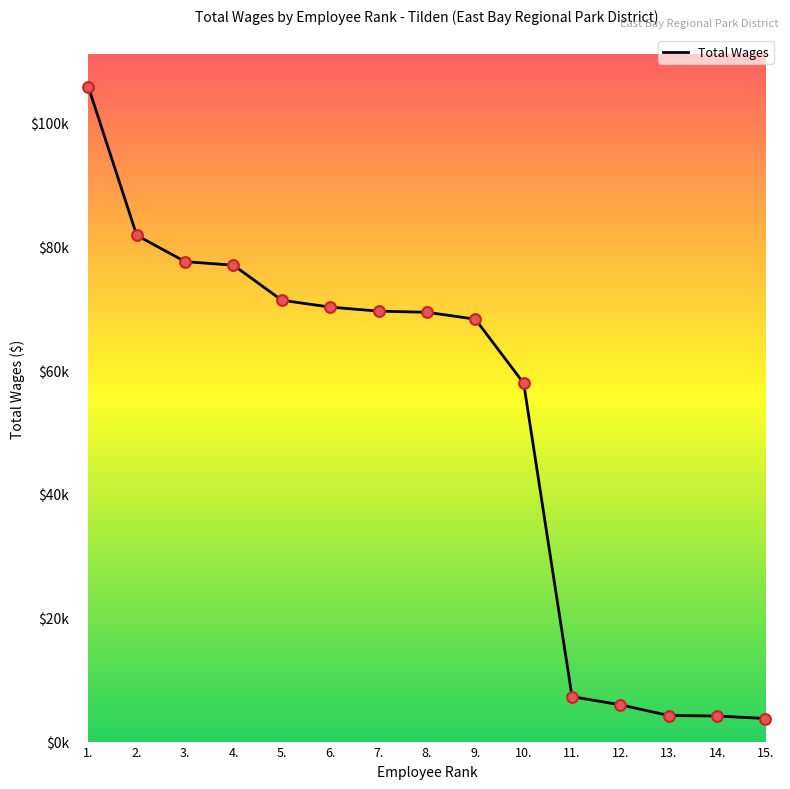

What is the change in value from 10. to 11.?

-50623